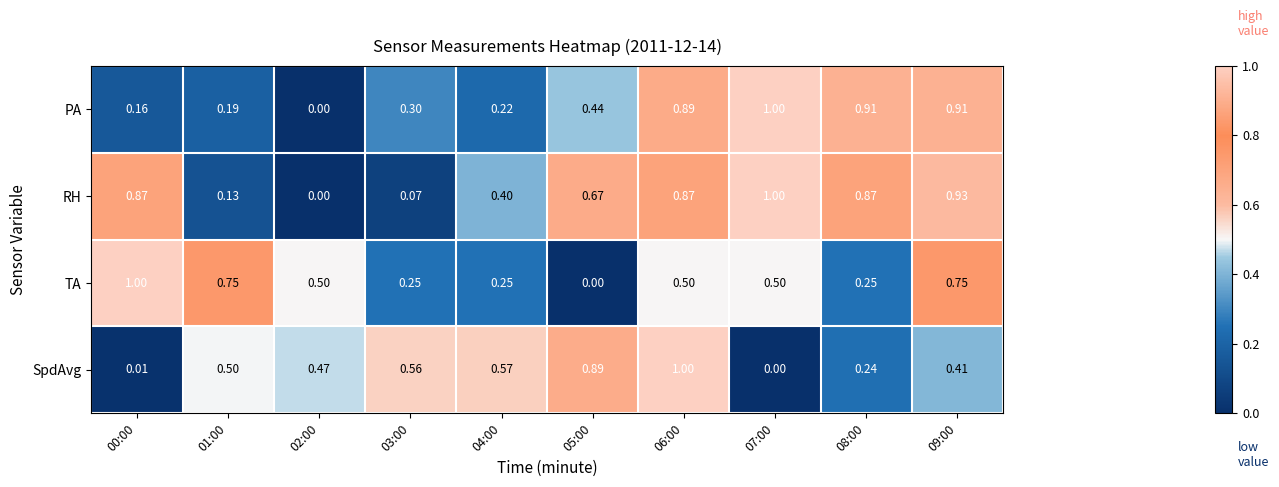

Which series has the largest total across all categories?

RH